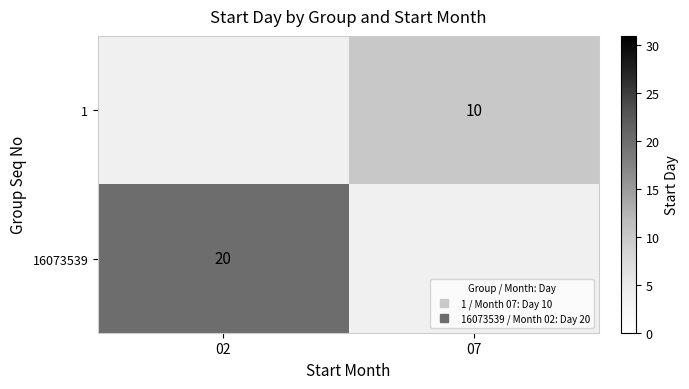

Rank the series by their average value, from lowest to highest.

1, 16073539